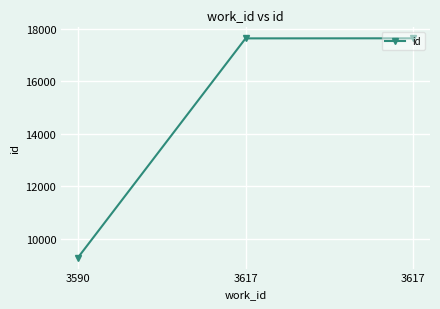

What is the approximate value at 3617?

17643